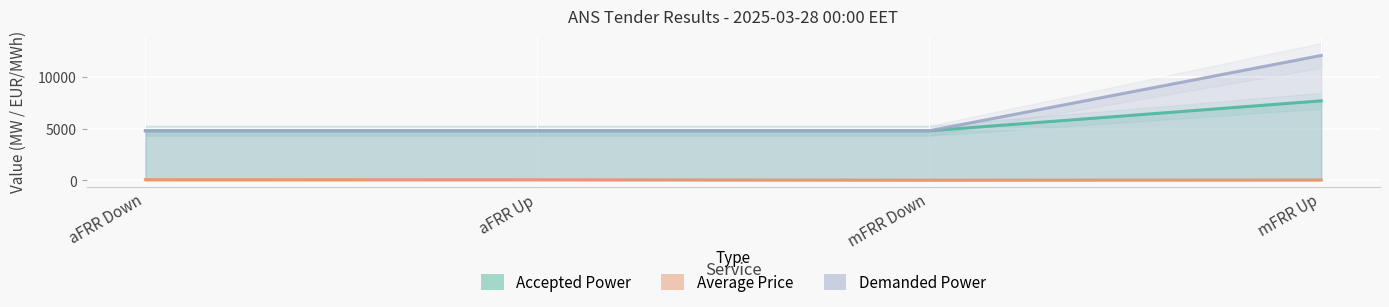

Which category has the highest value across all series?

mFRR Up